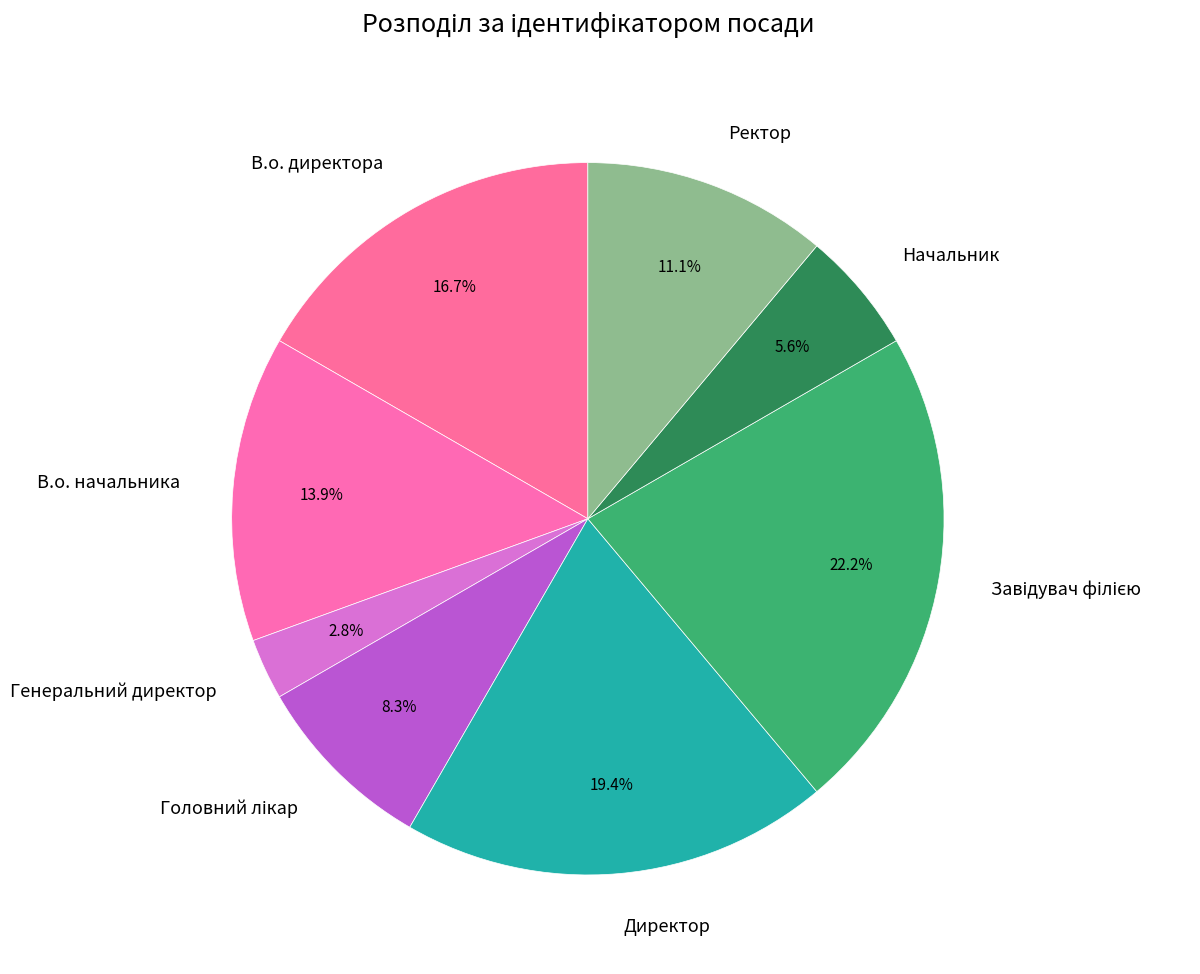

Is the sum of Ректор and В.о. начальника greater than half?

No